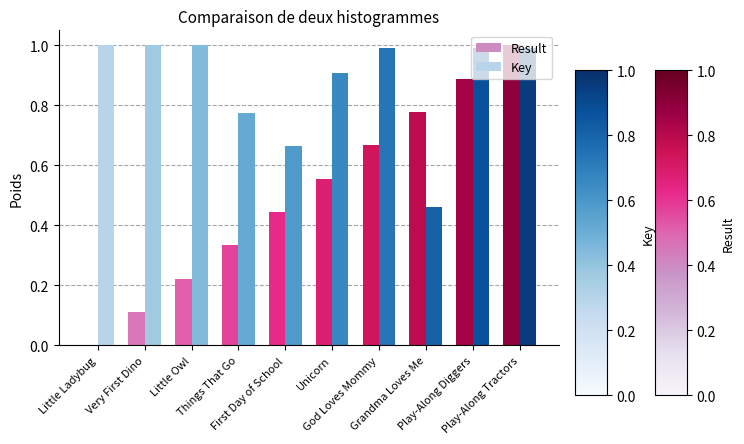

What is the sum of all Key values?

8.8